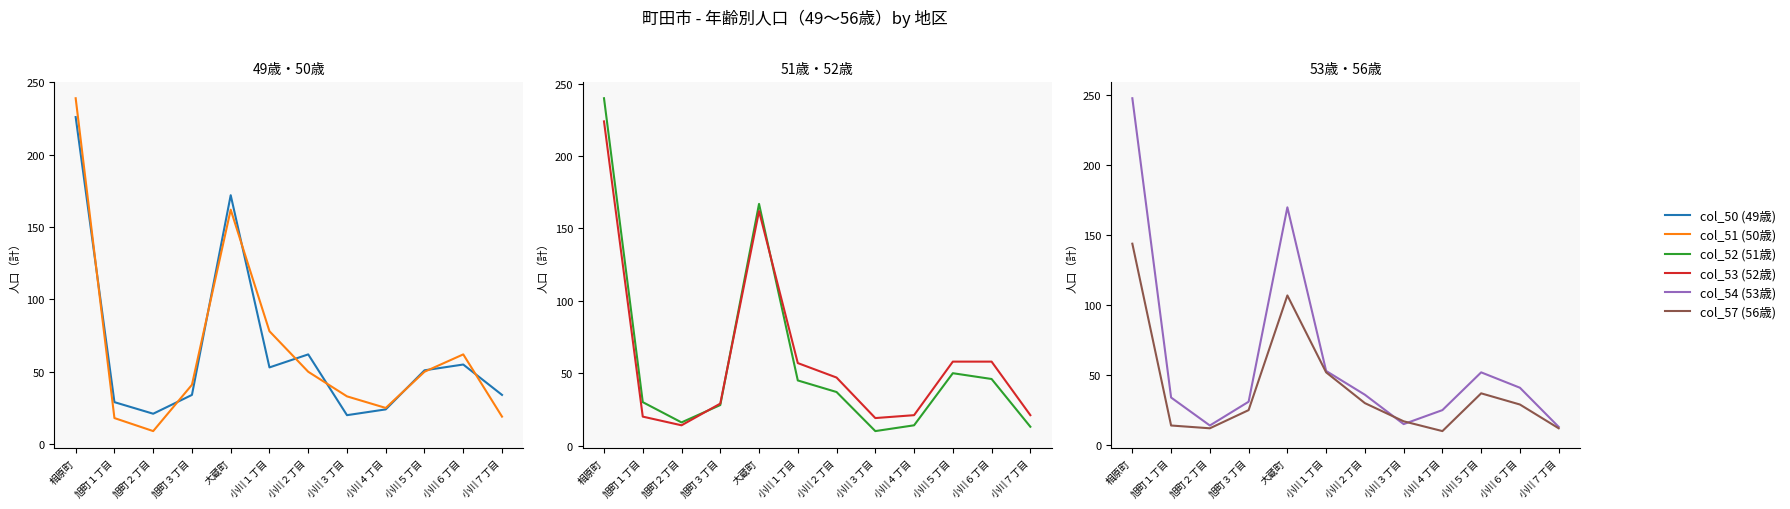

After their last crossing, which series has the higher values: col_53 (52歳) or col_51 (50歳)?

col_53 (52歳)